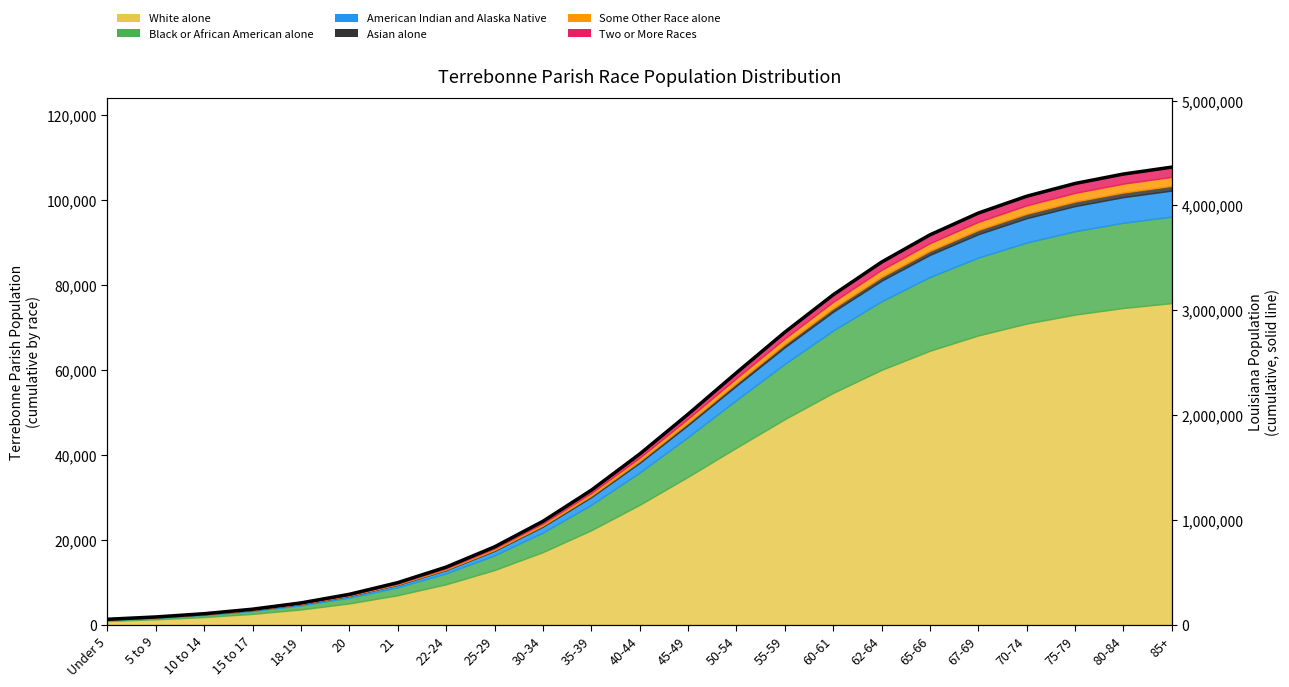

Reading left to right, extract all data points from this chart.

Under 5=1319.6	5 to 9=1863.4	10 to 14=2626.0	15 to 17=3690.1	18-19=5165.1	20=7190.5	21=9935.9	22-24=13593.5	25-29=18354.9	30-34=24370.2	35-39=31688.3	40-44=40193.7	45-49=49569.5	50-54=59320.7	55-59=68867.3	60-61=77676.3	62-64=85371.6	65-66=91779.0	67-69=96904.1	70-74=100873.6	75-79=103872.0	80-84=106094.2	85+=107718.2